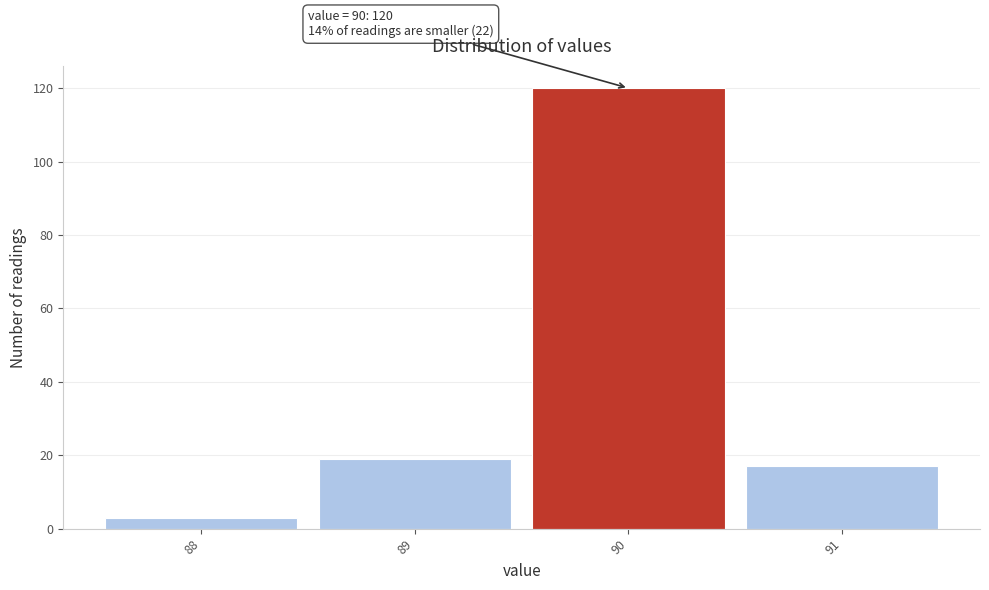

Over which range of the x-axis is the bar tallest?

89.5 to 90.5